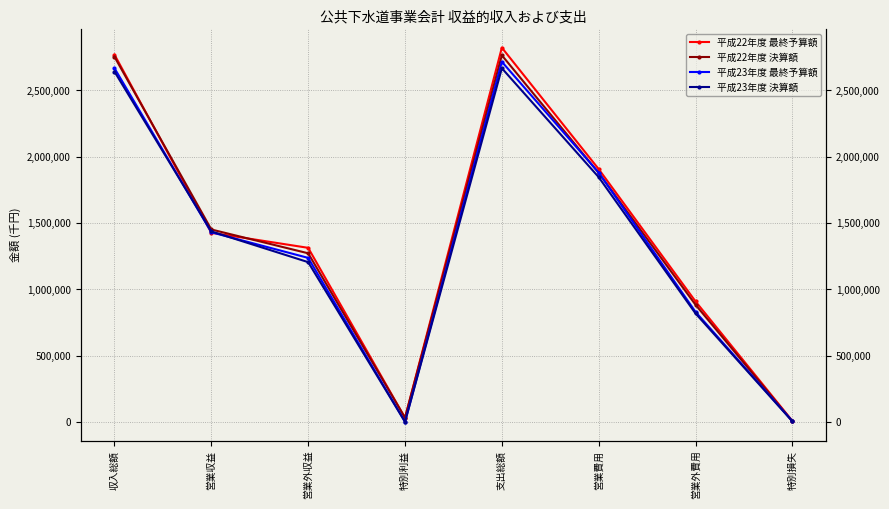

What is the difference between the maximum and minimum values in the 平成22年度 決算額 series?

2761028